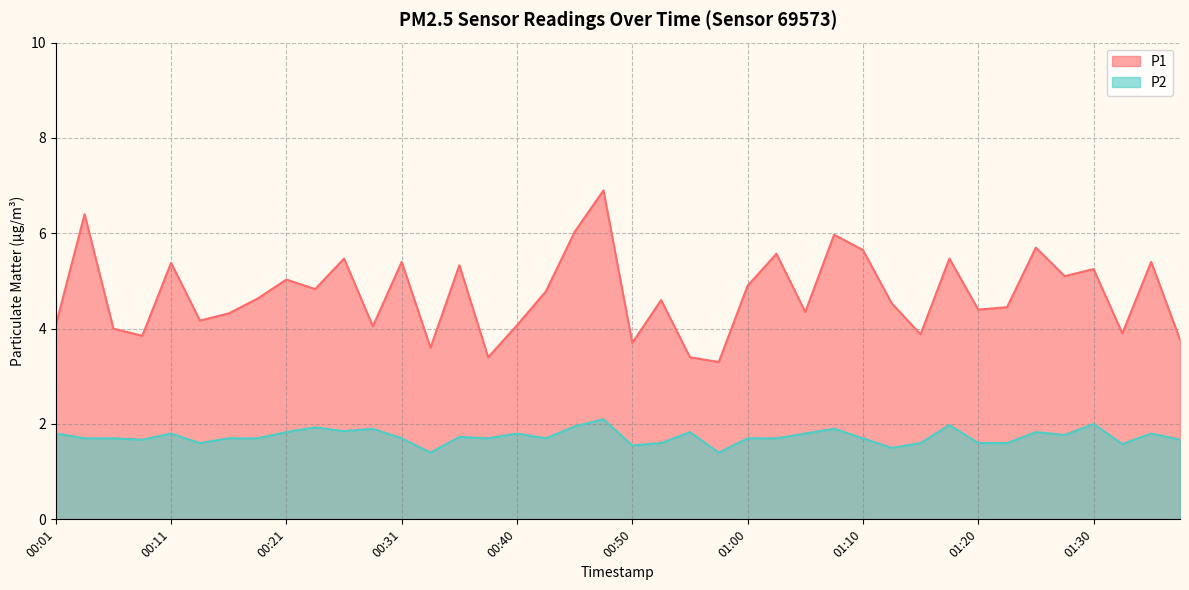

What is the difference between the second highest and second lowest values in the P1 series?

3.0